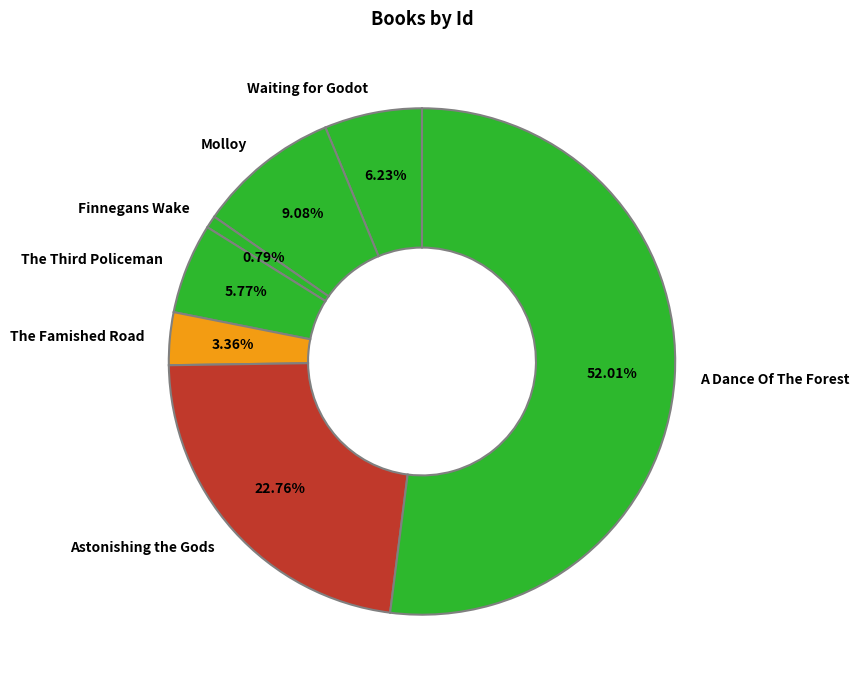

Does any single category account for the majority?

Yes